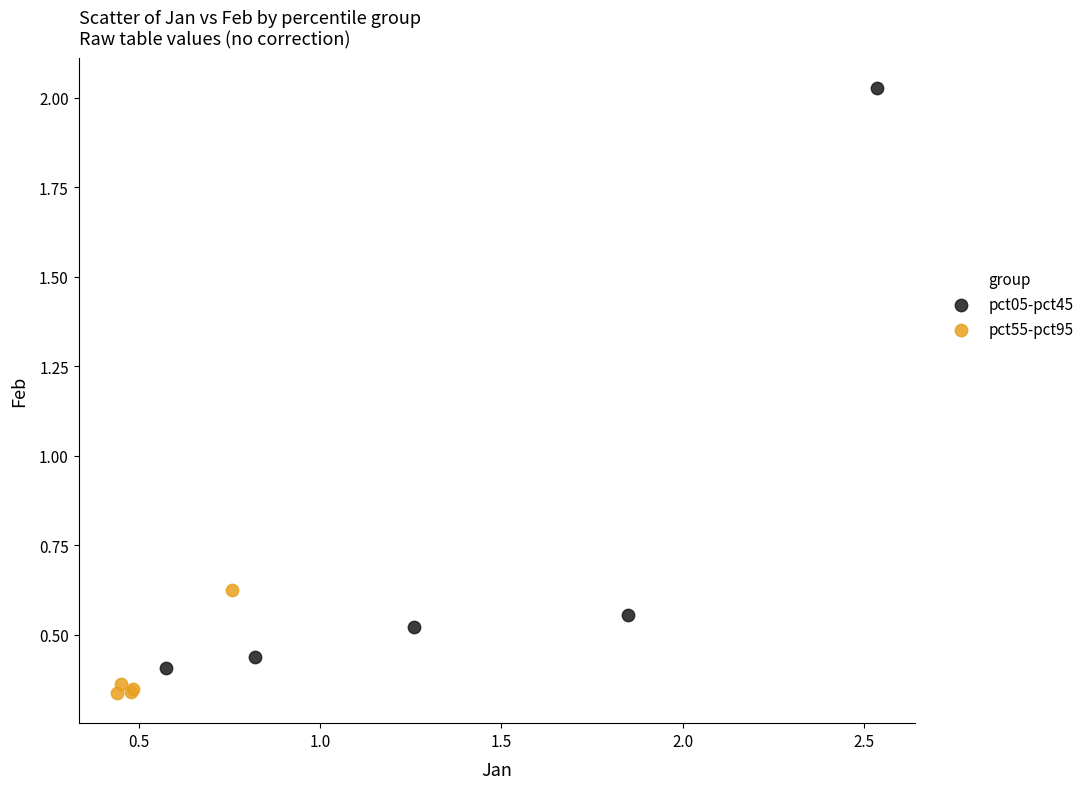

Which series contains the highest Y value?

pct05-pct45